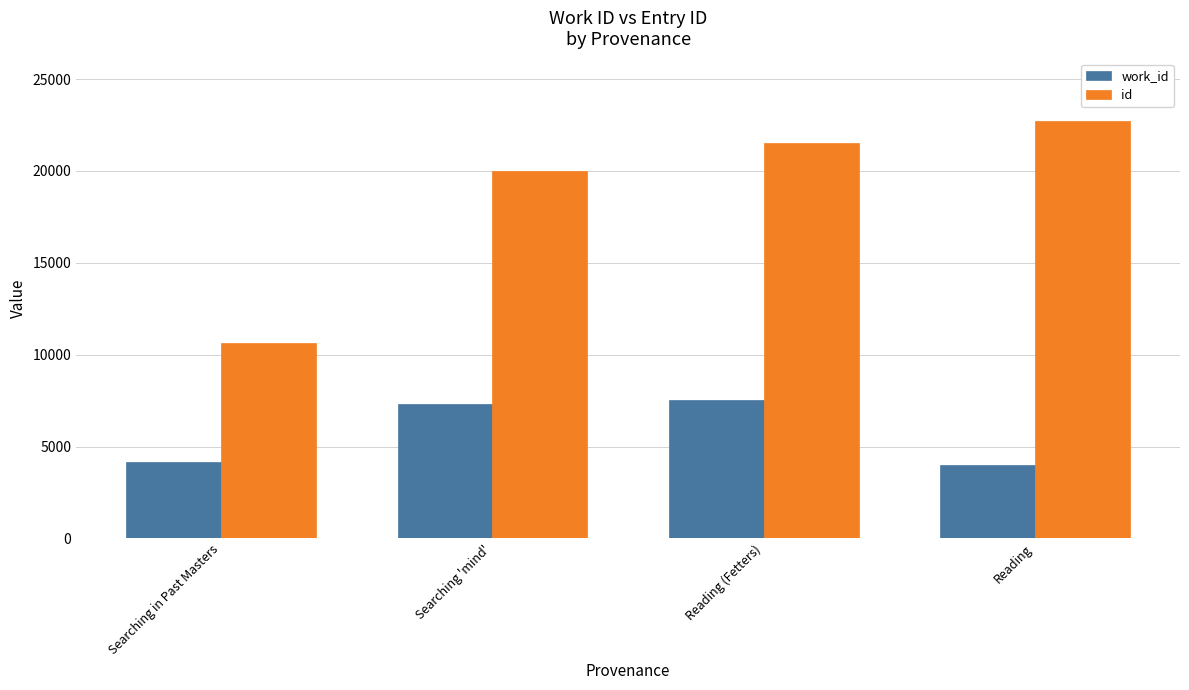

Where is id nearest to the value 16673?

Searching 'mind'